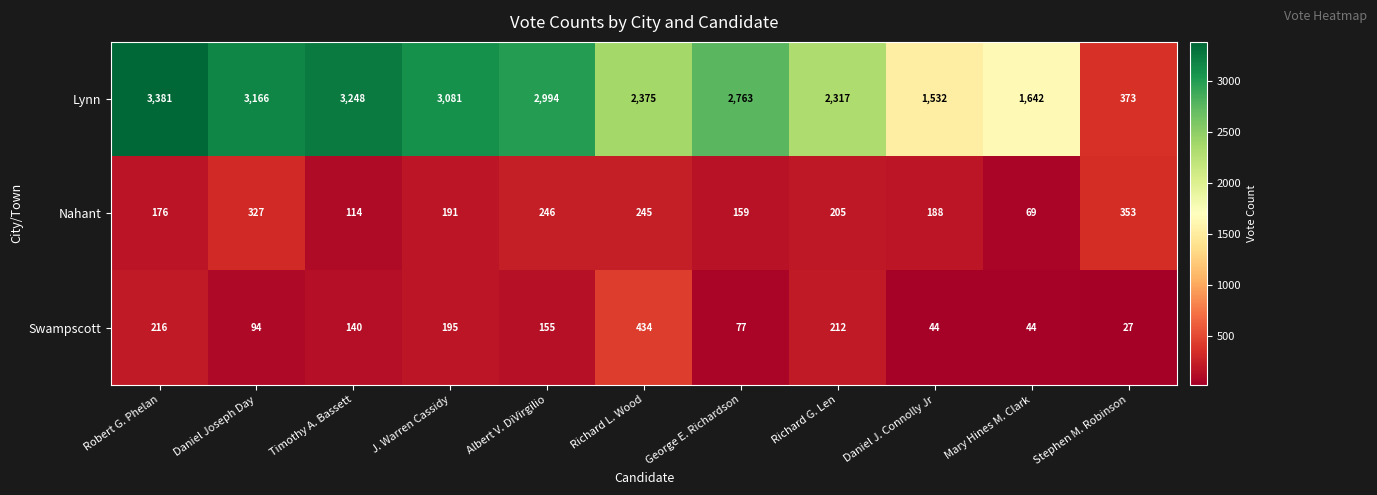

Count the number of categories in the chart.

11